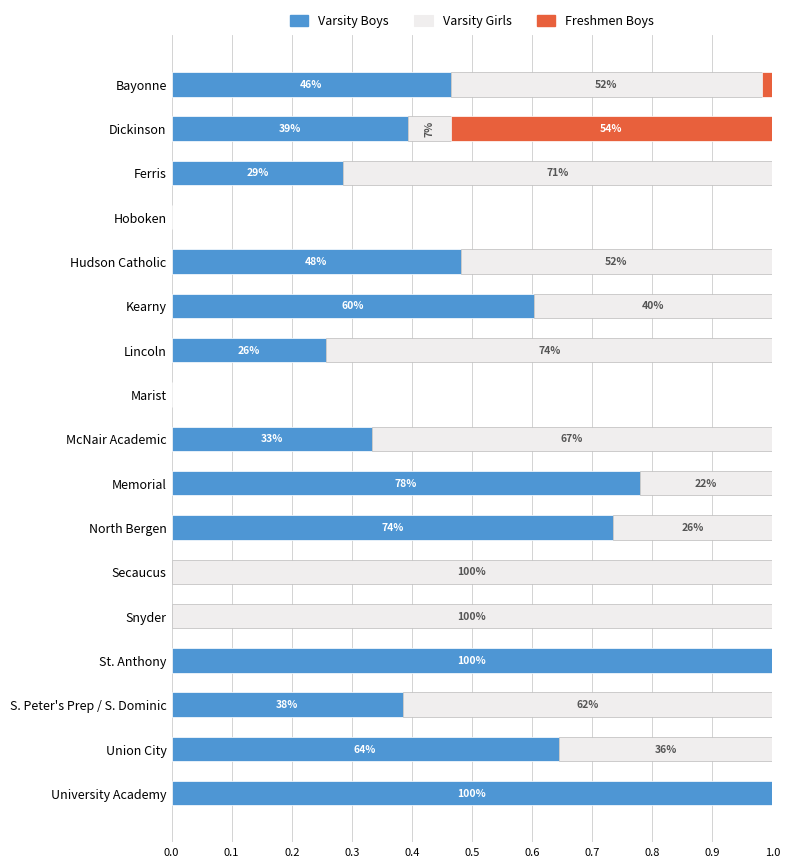

What are all the series names shown in the legend?

Varsity Boys, Varsity Girls, Freshmen Boys